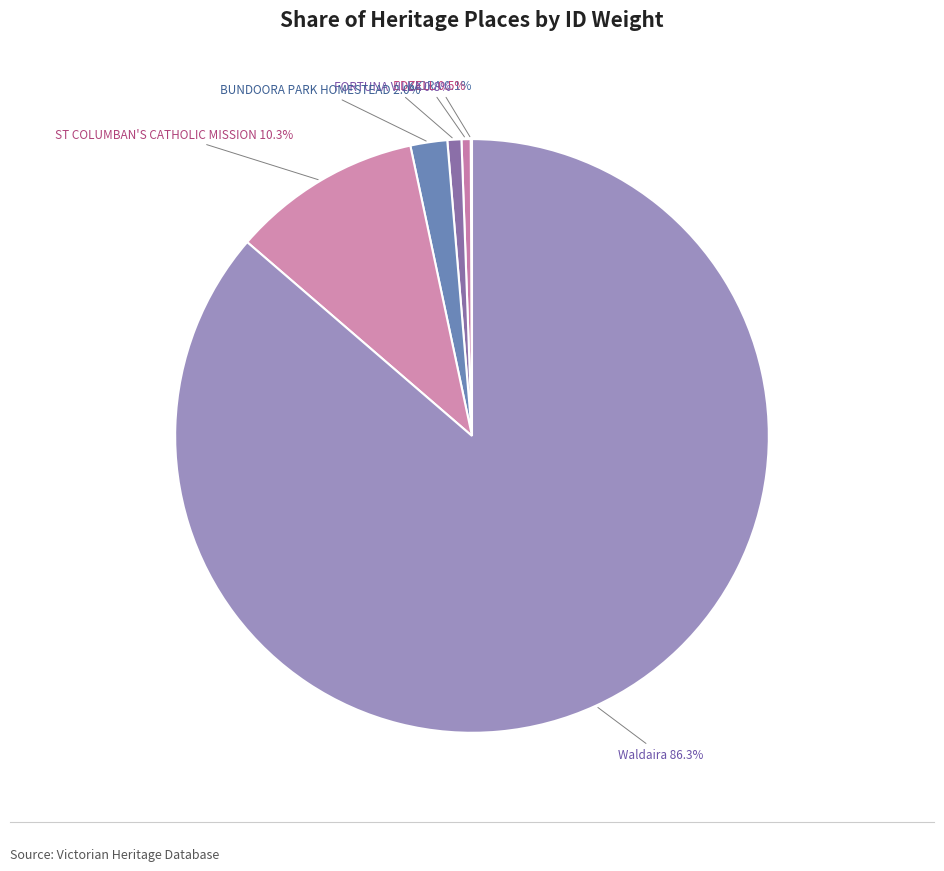

To the nearest percent, what is the difference between the largest and smallest slice percentages?

86%